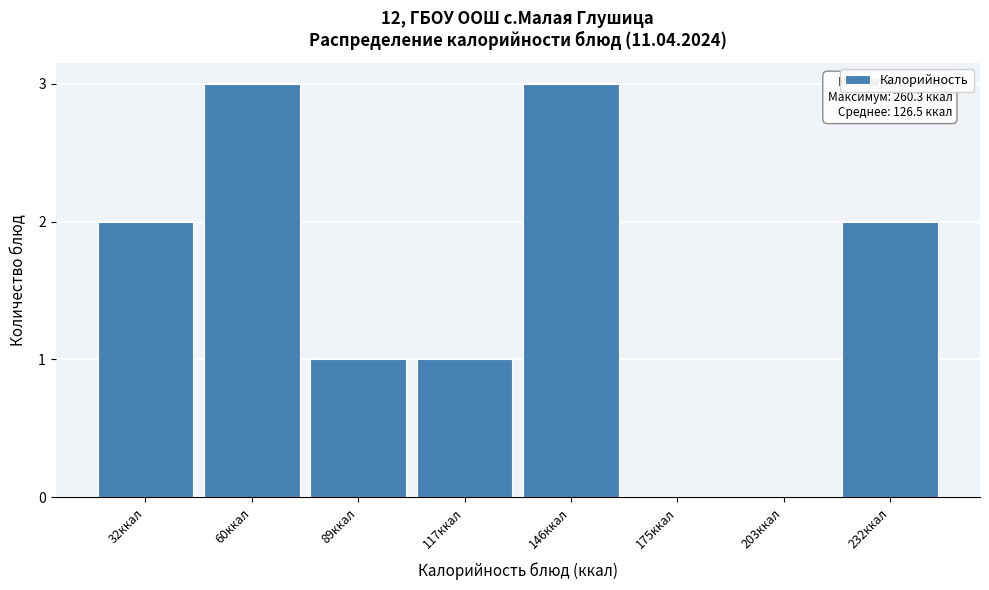

Reading left to right, what are all the values shown in this chart?

32ккал=2	60ккал=3	89ккал=1	117ккал=1	146ккал=3	175ккал=0	203ккал=0	232ккал=2